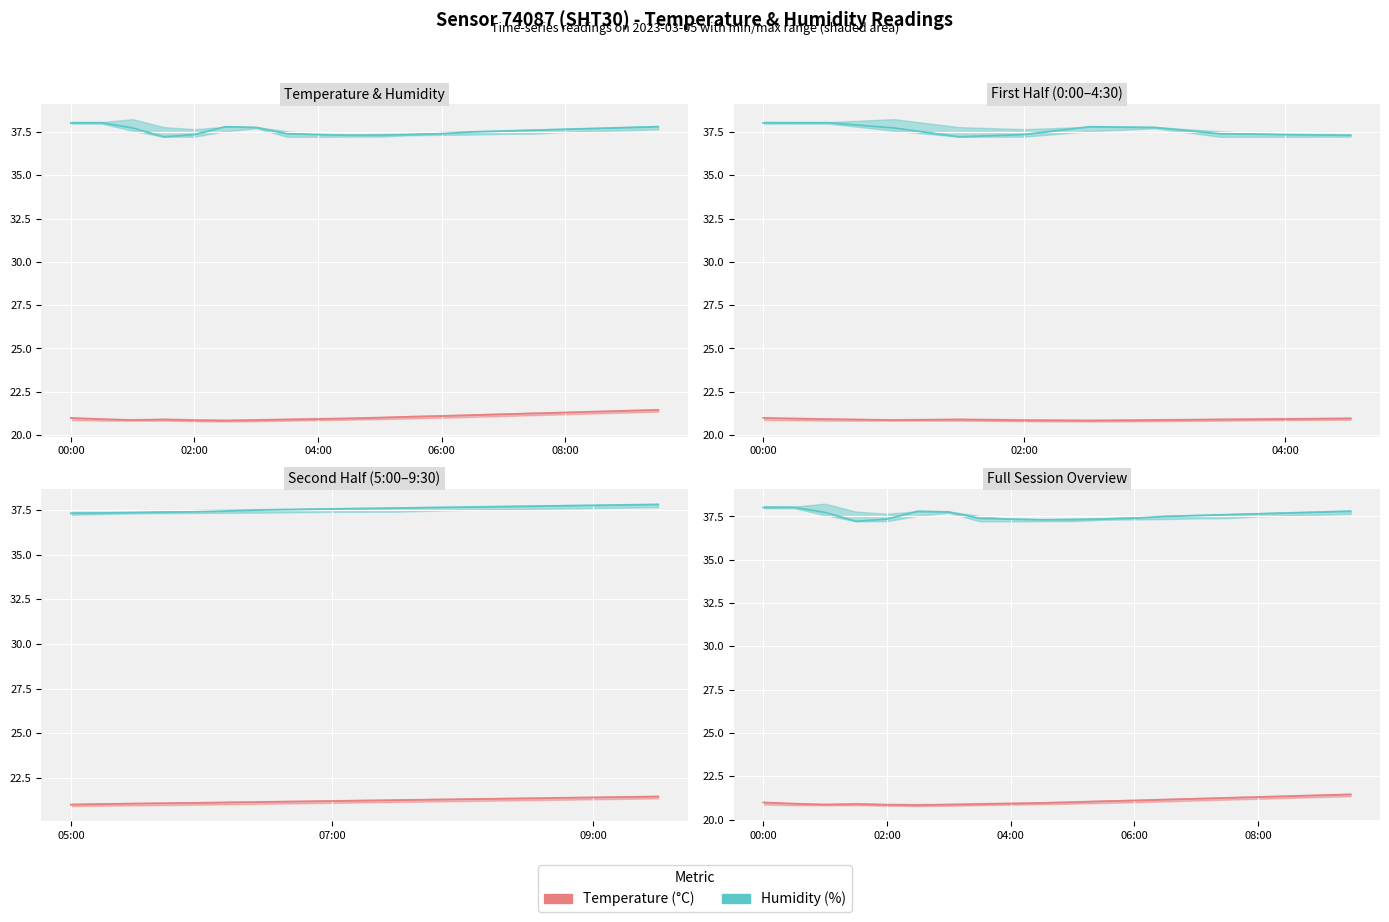

How many lines are shown in the chart?

2